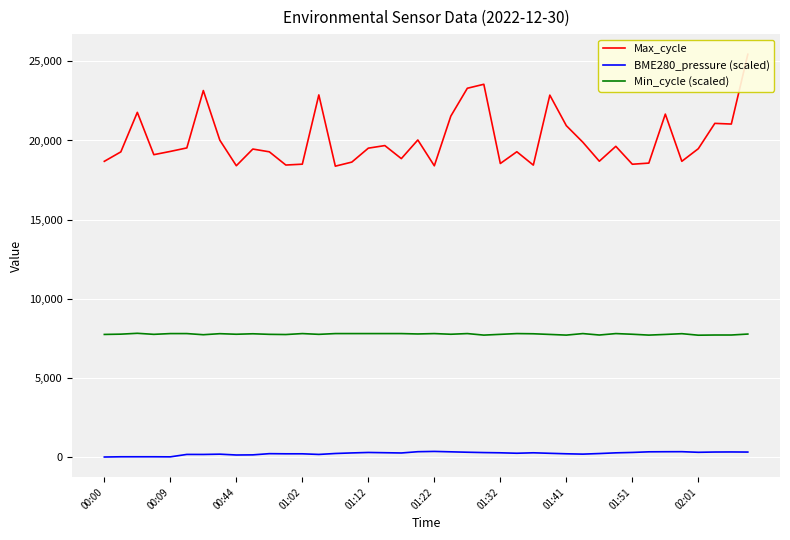

True or false: Max_cycle has a value of 5411.6 at 25.

False